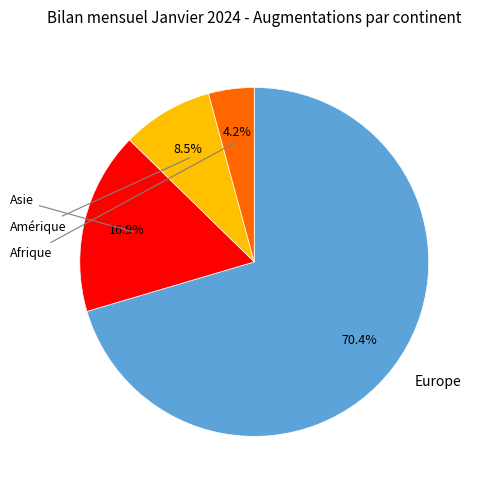

Is there a majority slice in this chart?

Yes